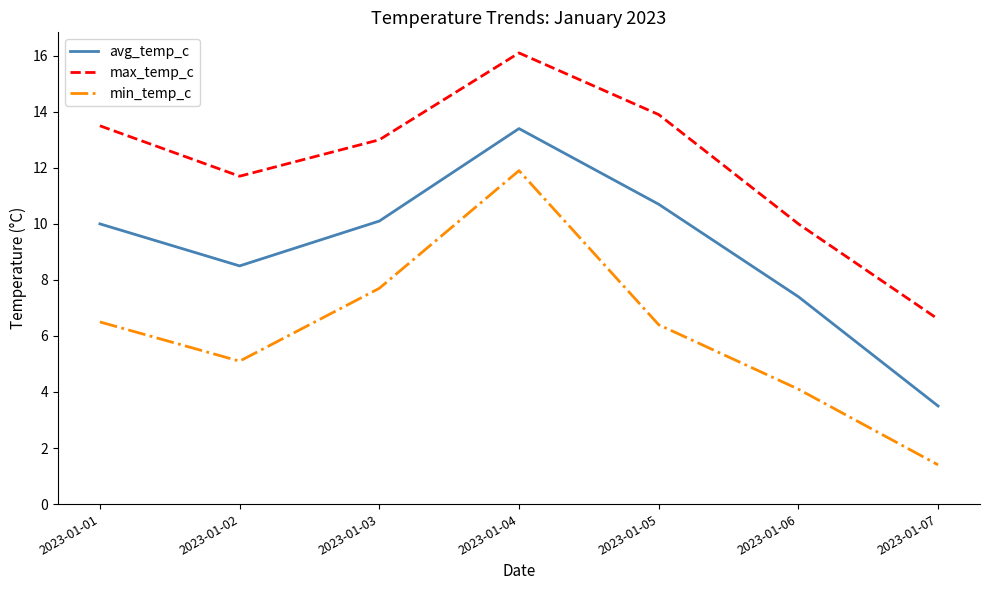

Which category has the highest value in the max_temp_c series?

2023-01-04